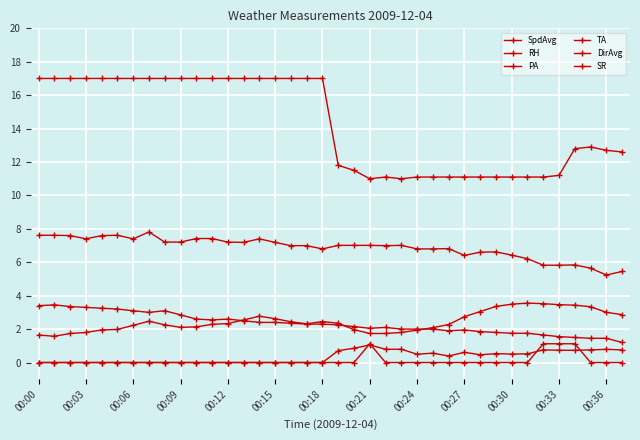

Does the chart have visible grid lines?

Yes